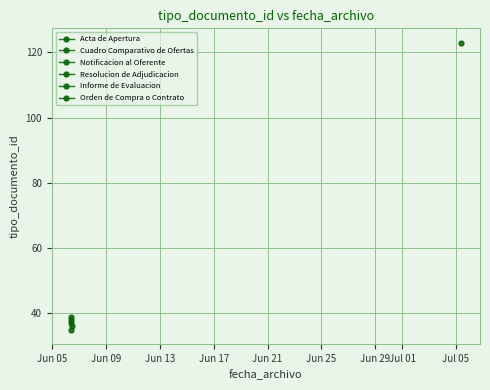

True or false: the data shows 38 at 2016-06-06 09:47:58.

True